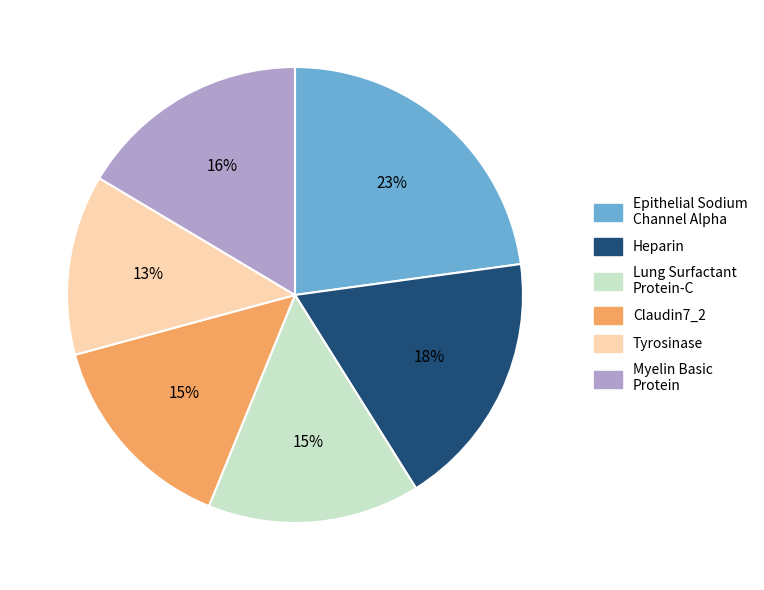

Does any single category account for the majority?

No